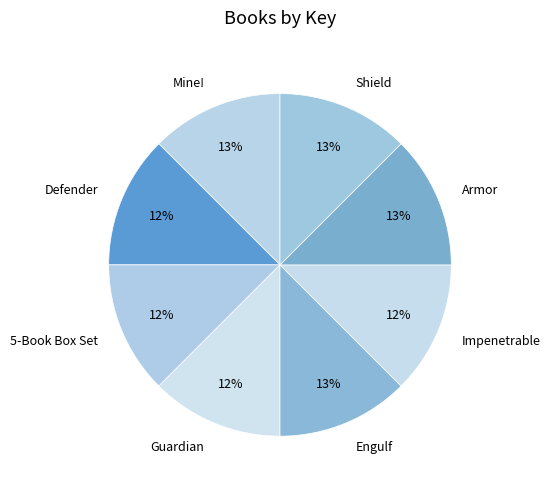

To the nearest percent, what portion does Impenetrable represent?

12%